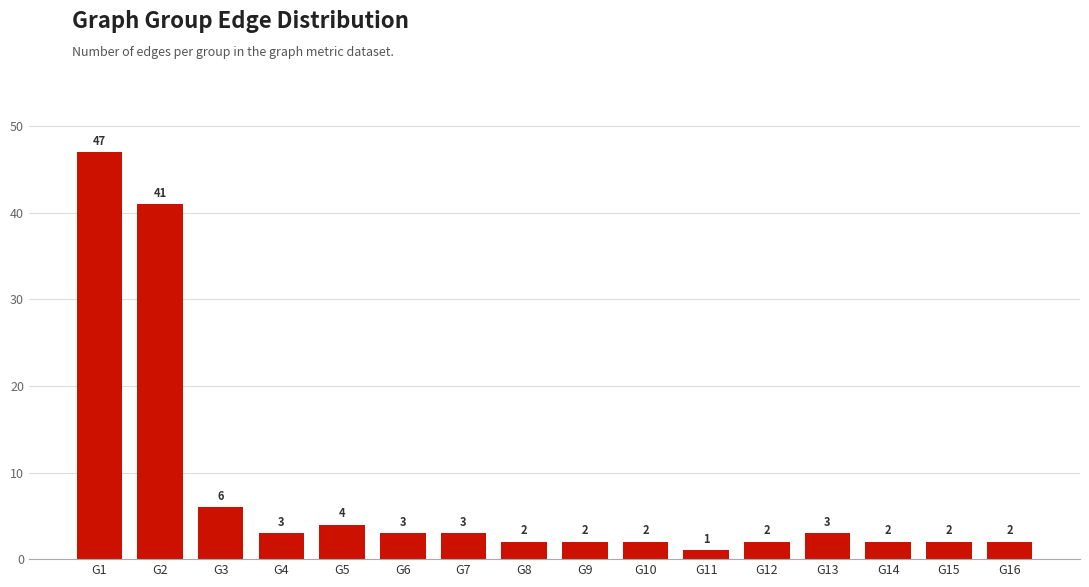

Where does the data first go above 3?

G1